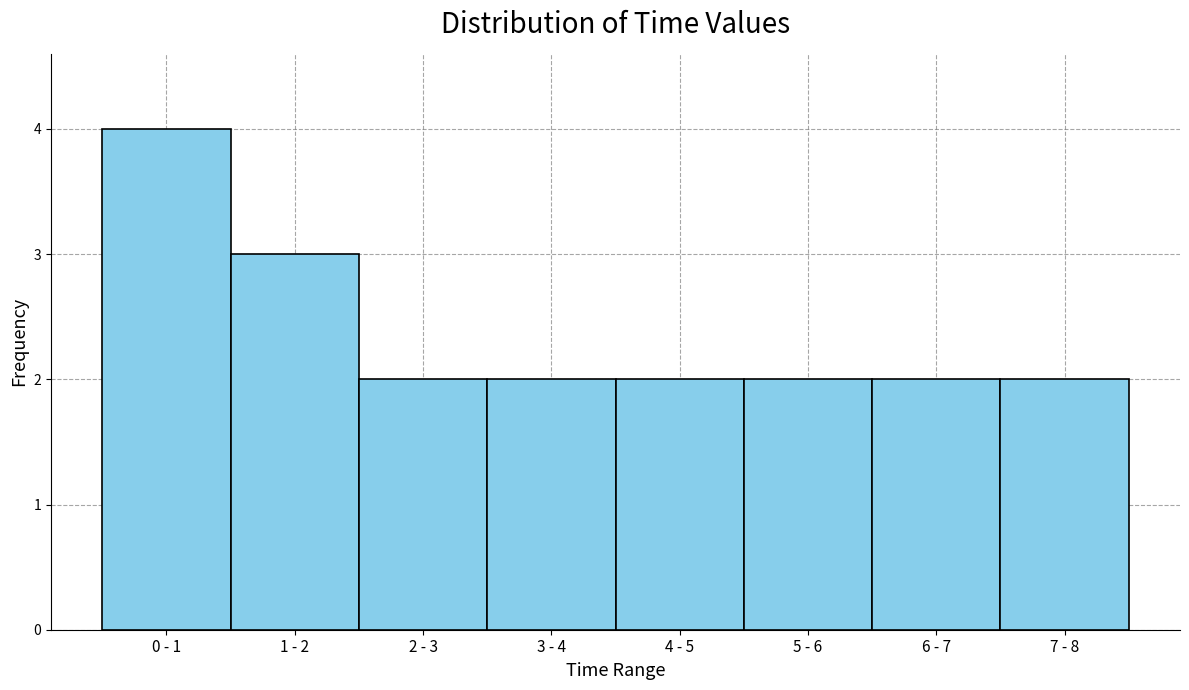

Reading left to right, extract all data points from this chart.

0 - 1=4	1 - 2=3	2 - 3=2	3 - 4=2	4 - 5=2	5 - 6=2	6 - 7=2	7 - 8=2